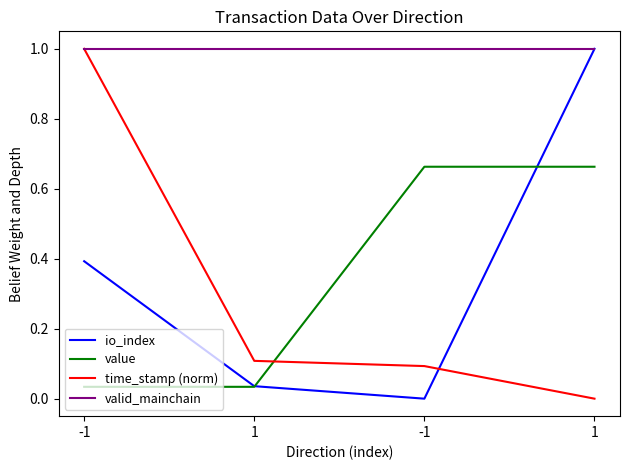

What is the maximum value shown in the chart?

1.0